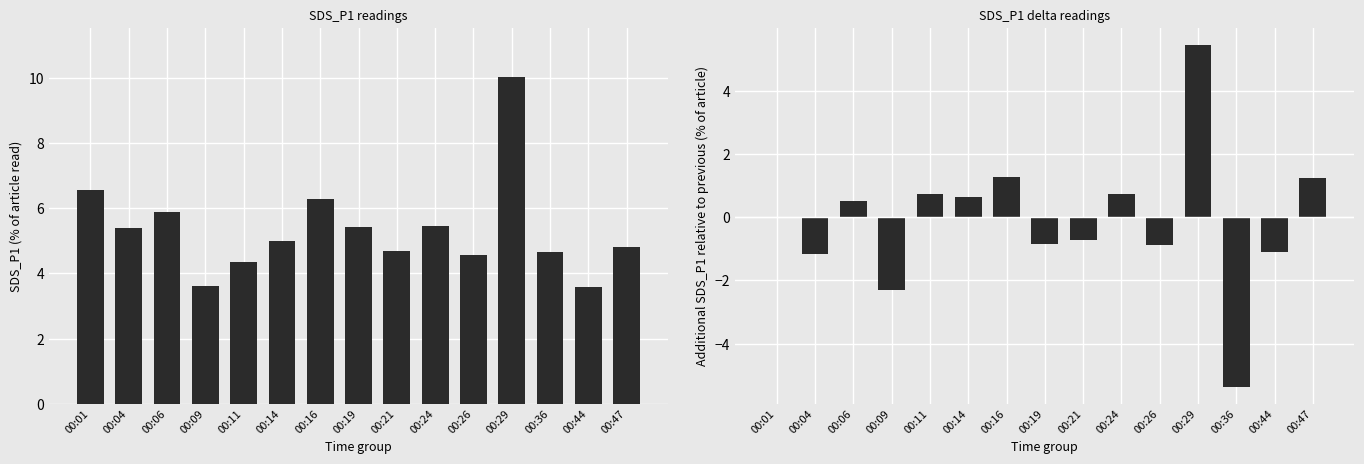

What is the approximate value of SDS_P1 at 00:11?

4.3